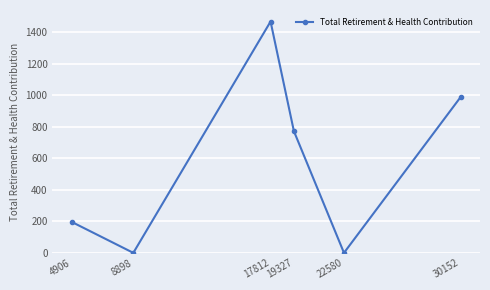

At which category does the chart reach its peak across all series?

17812